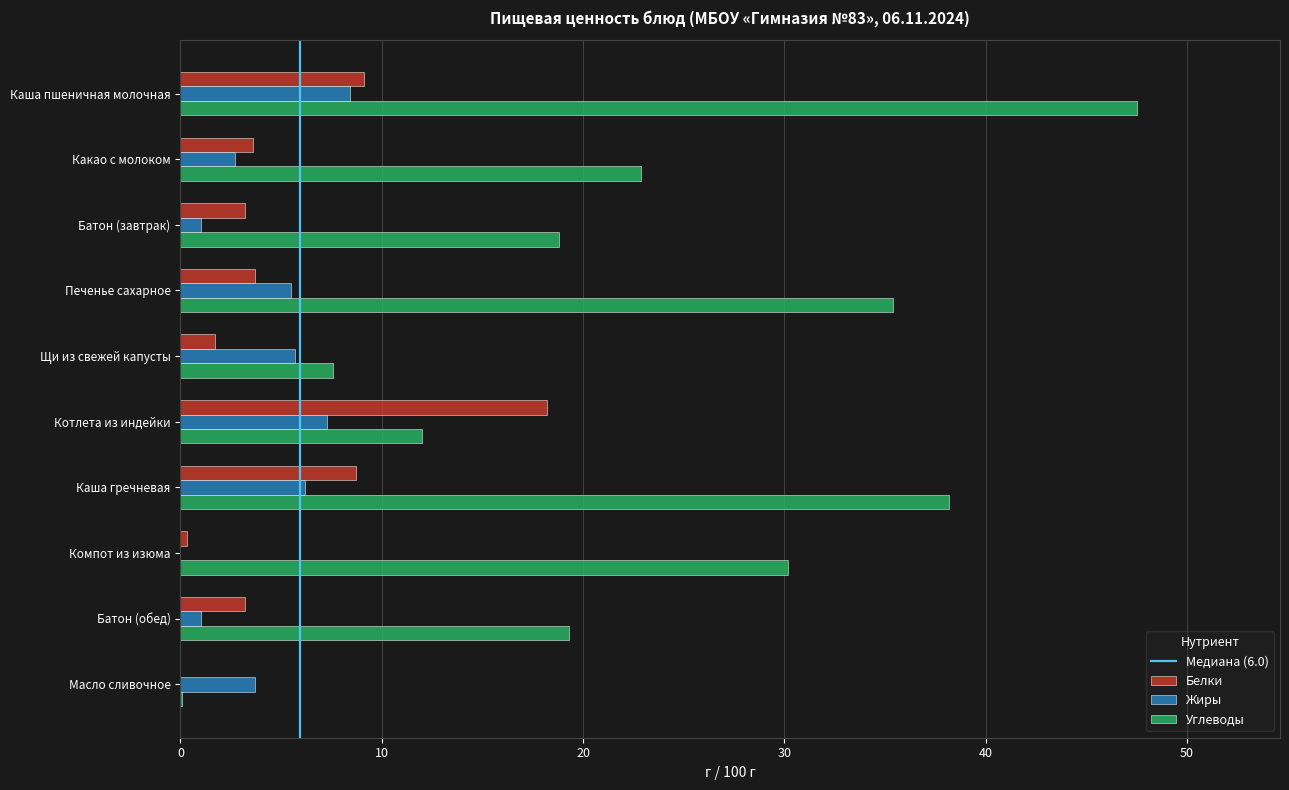

What is the total value across all series at Батон (обед)?

23.5